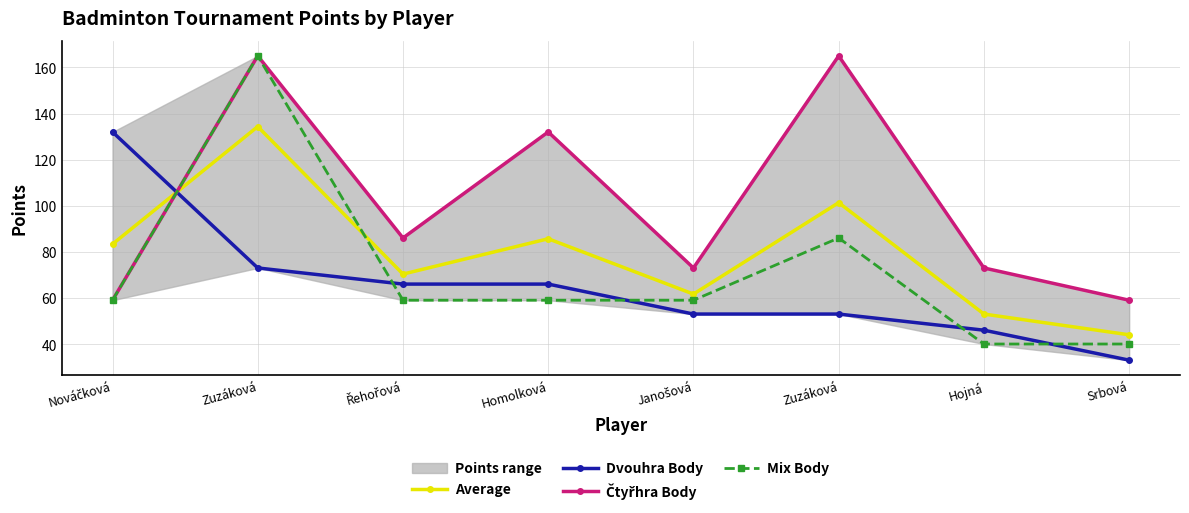

True or false: Average has a value of 44.0 at Srbová.

True